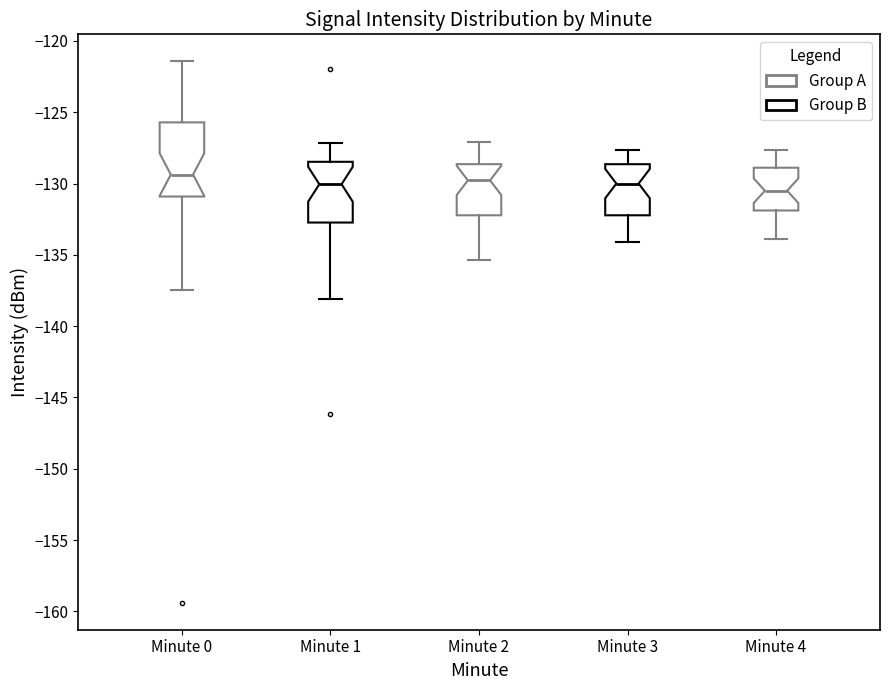

Which box is the tallest, from its lower edge to its upper edge?

Minute 0